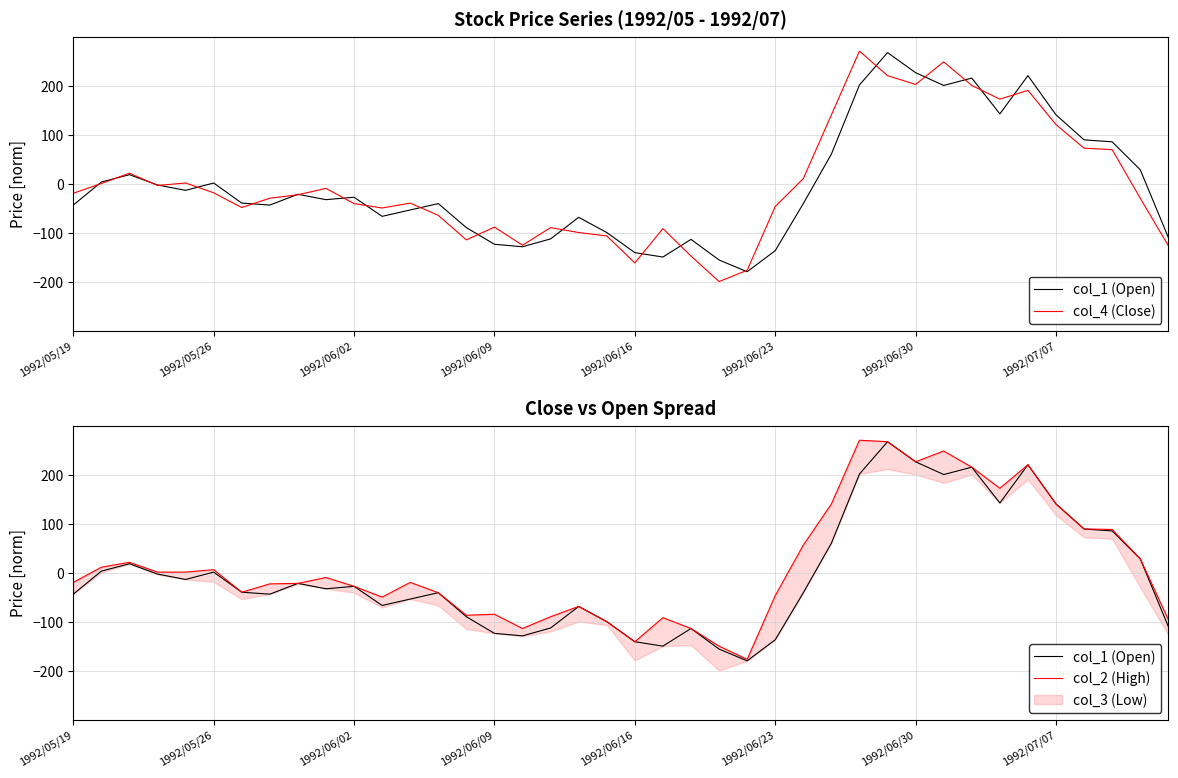

How many values in the col_2 (High) series are below -19?

21